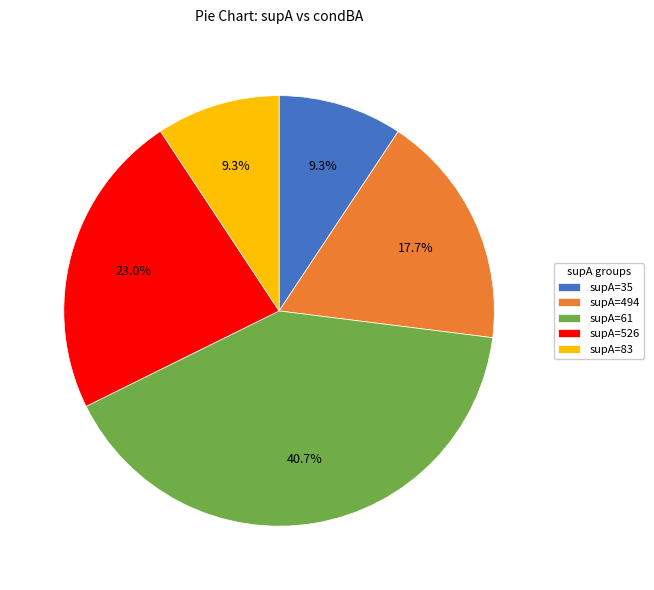

Count the number of slices in the pie.

5